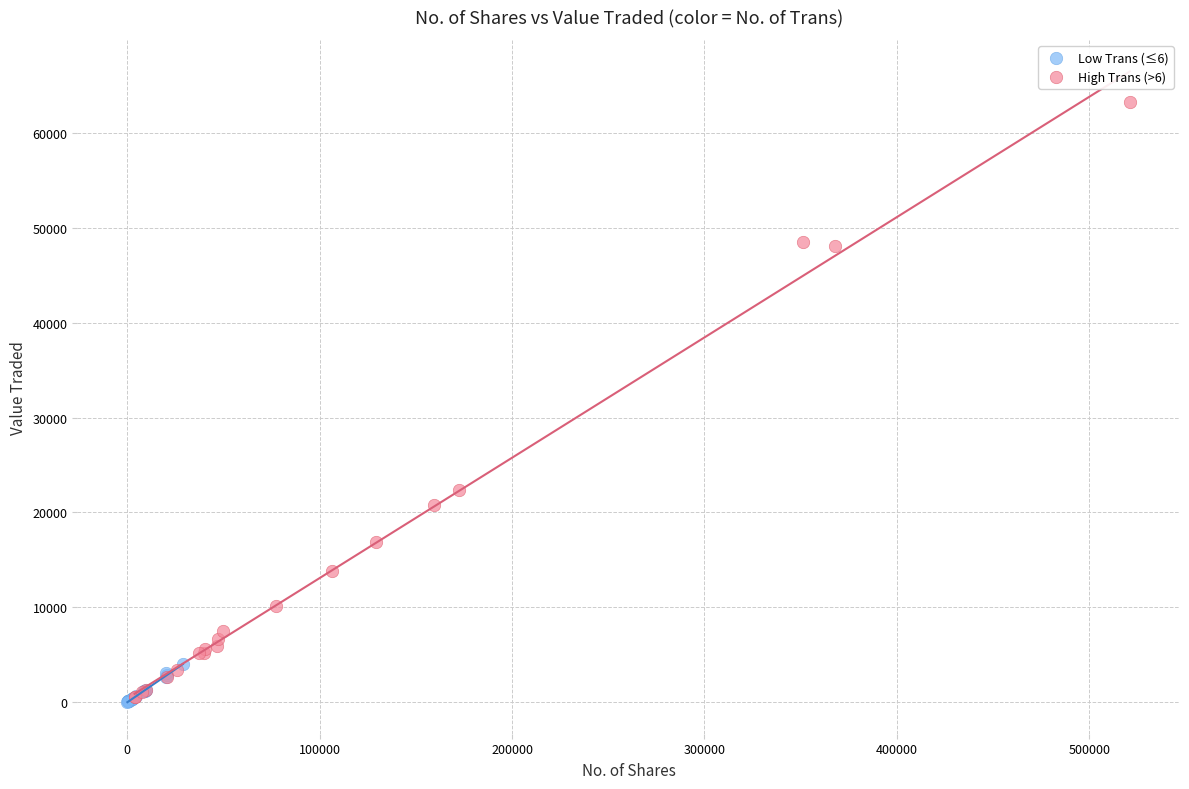

Which series has the widest spread of Y values?

High Trans (>6)